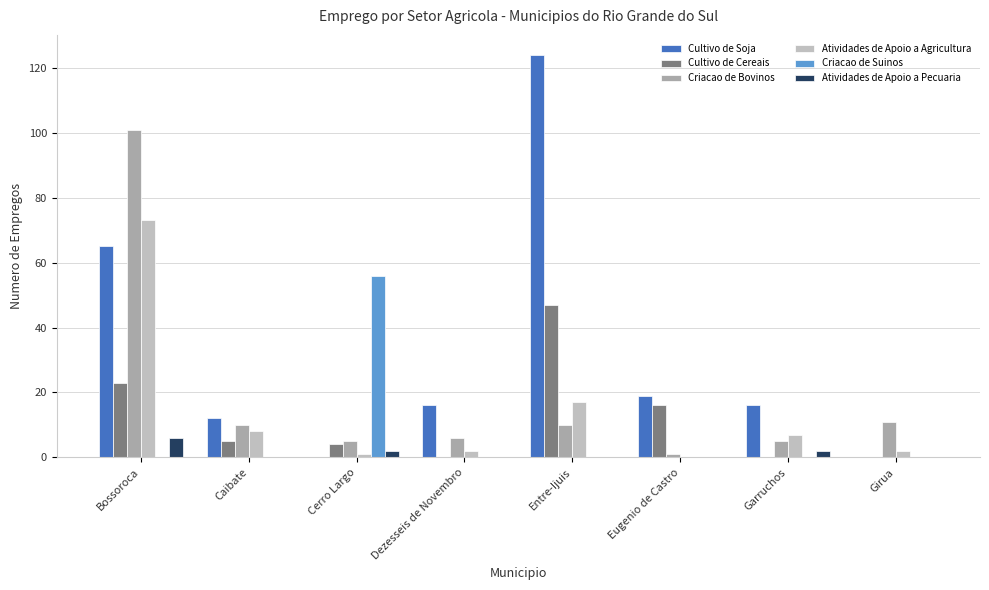

Where is Cultivo de Soja nearest to the value 62?

Bossoroca